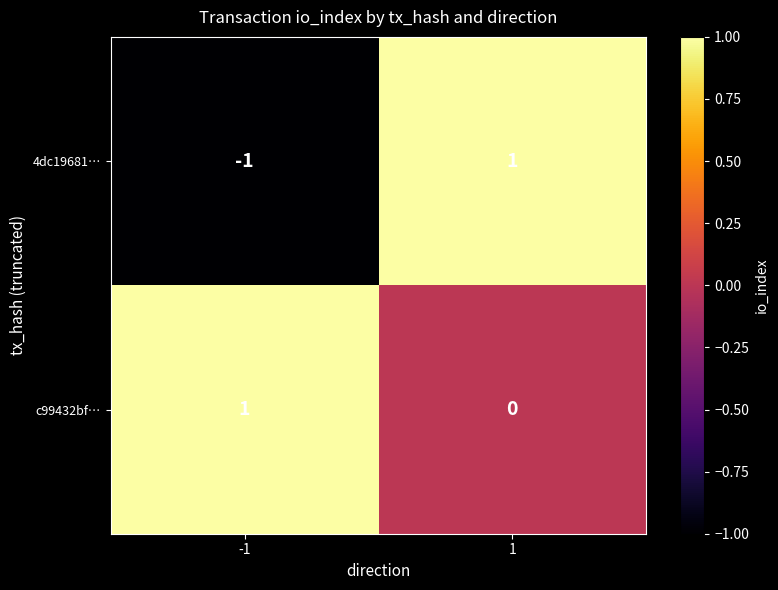

Rank the categories by 4dc19681… value from highest to lowest.

1, -1